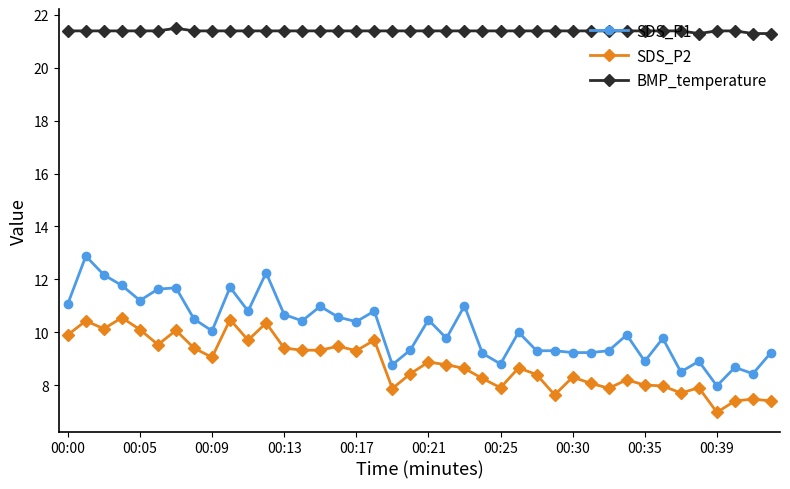

List the series in order of their peak value, lowest first.

SDS_P2, SDS_P1, BMP_temperature